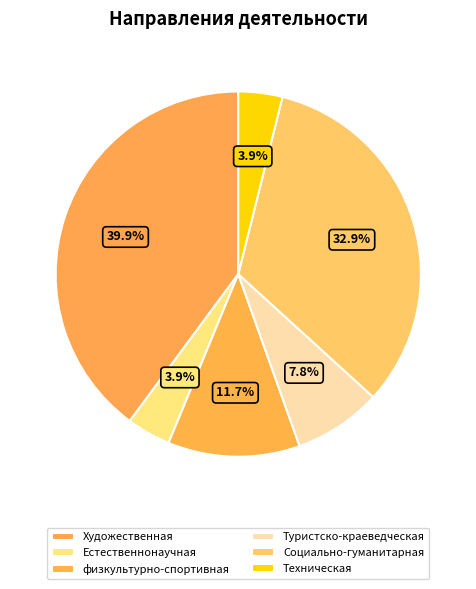

Is there any slice that represents more than half of the pie?

No